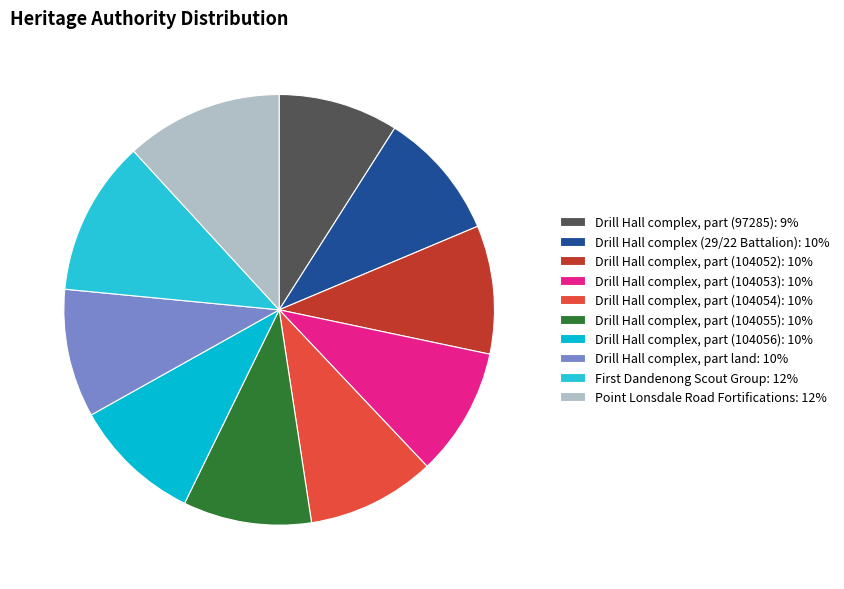

What percentage is the Drill Hall complex, part (104056) slice, to the nearest percent?

10%